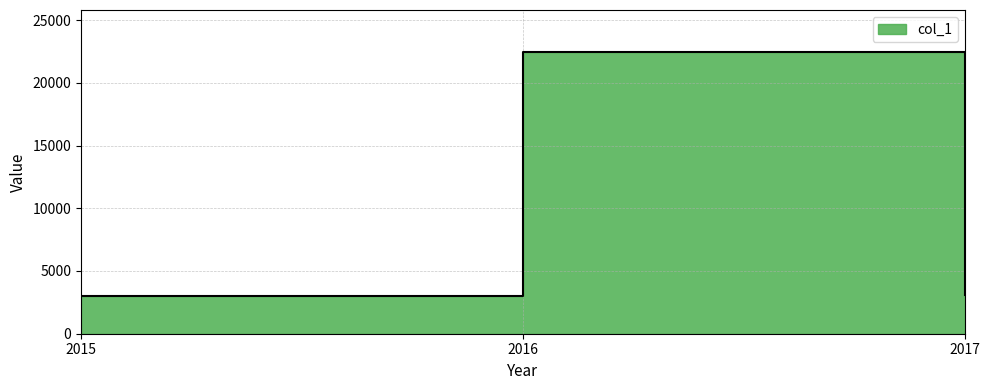

What is the difference between the values at 2017 and 2016?

19383.5